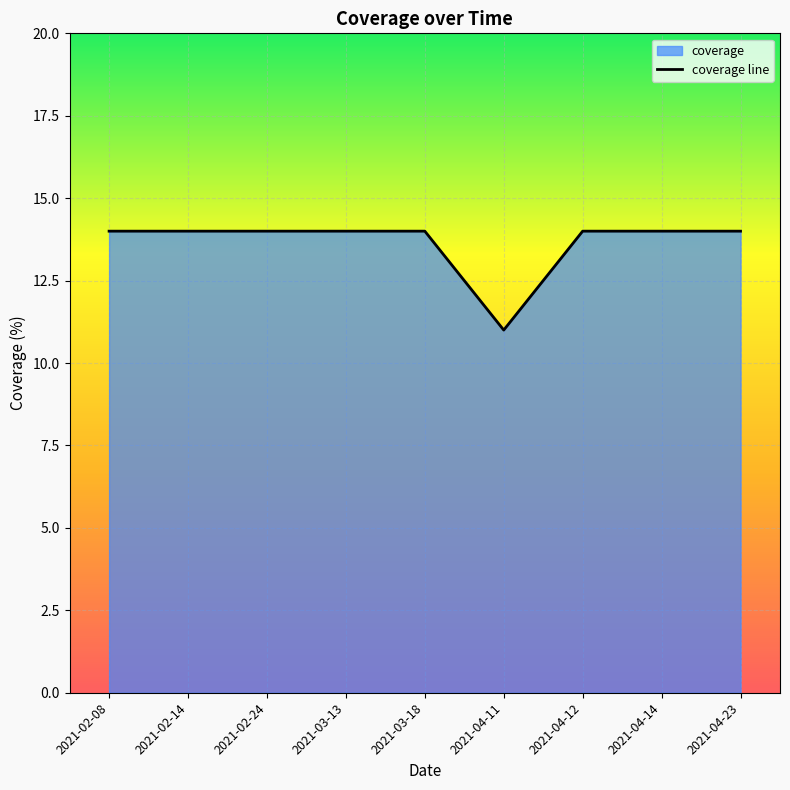

What is the difference between the values at 2021-02-08 and 2021-04-11?

3